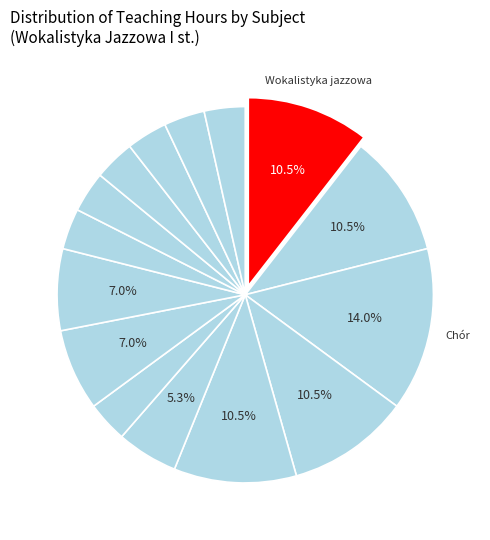

Count the number of slices in the pie.

15